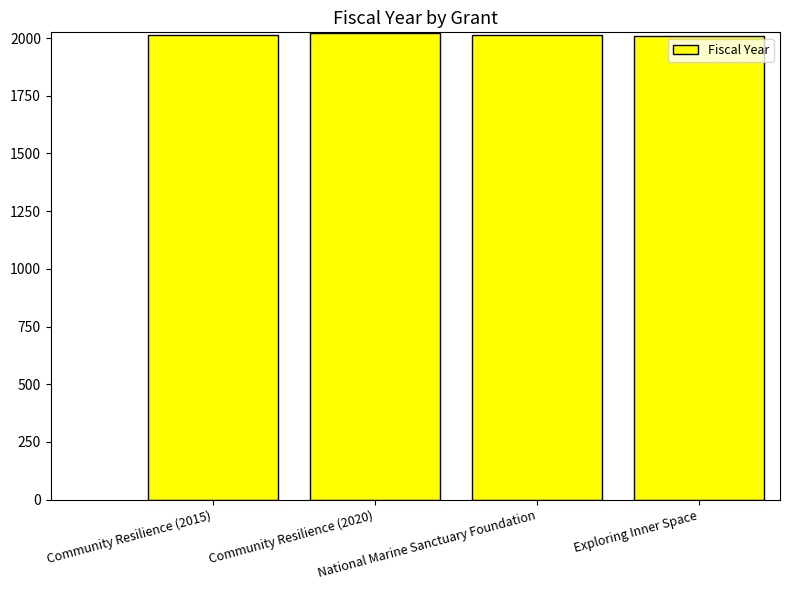

What is the minimum value shown in the chart?

2009